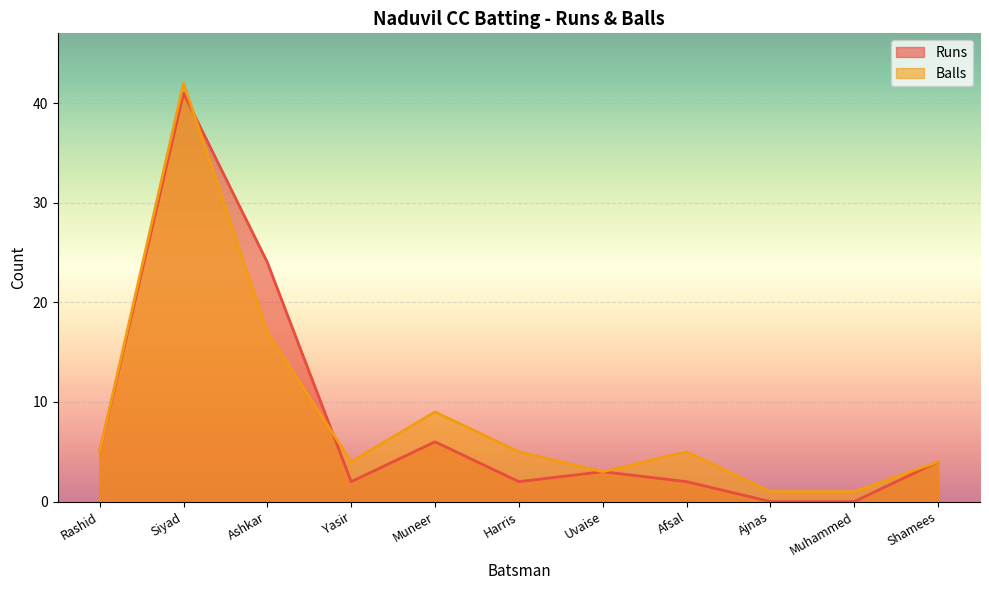

In Balls, how many points are higher than both neighbors (excluding endpoints)?

3